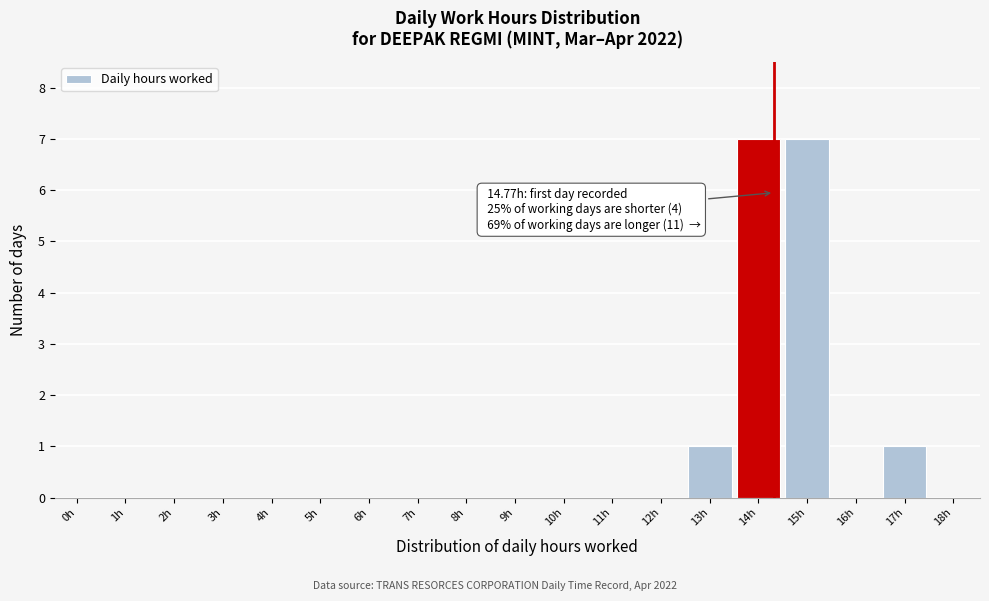

Reading left to right, list all the values displayed in this chart.

0h=0	1h=0	2h=0	3h=0	4h=0	5h=0	6h=0	7h=0	8h=0	9h=0	10h=0	11h=0	12h=0	13h=1	14h=7	15h=7	16h=0	17h=1	18h=0